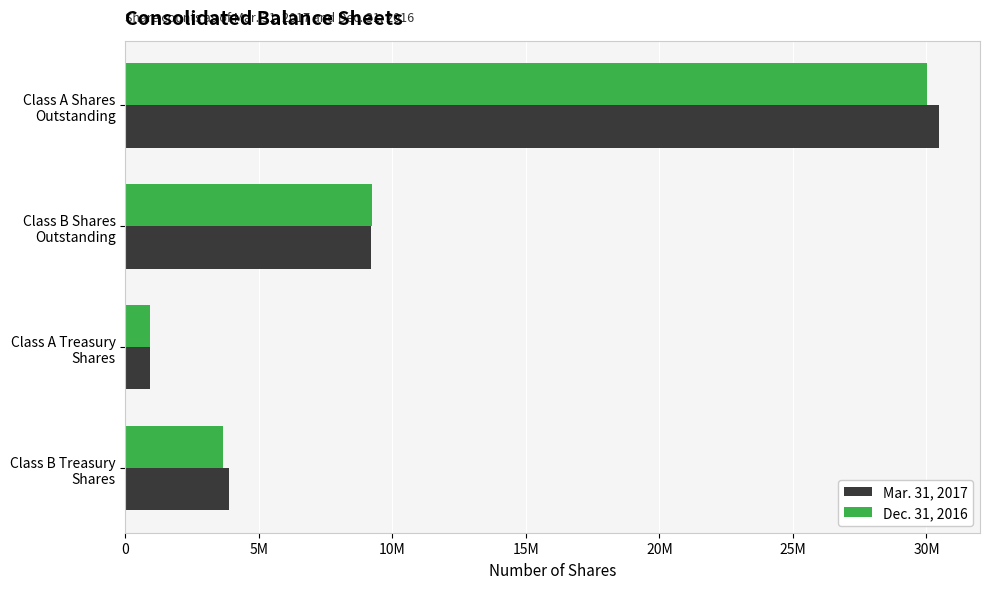

At how many categories does at least one series exceed 30397441?

1